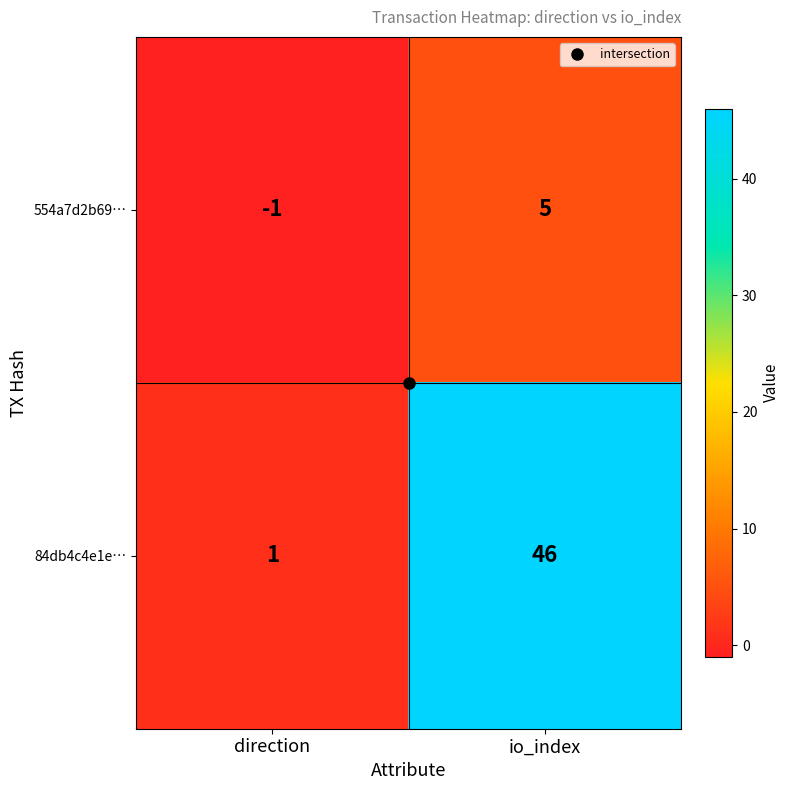

How many data points does each series have?

2